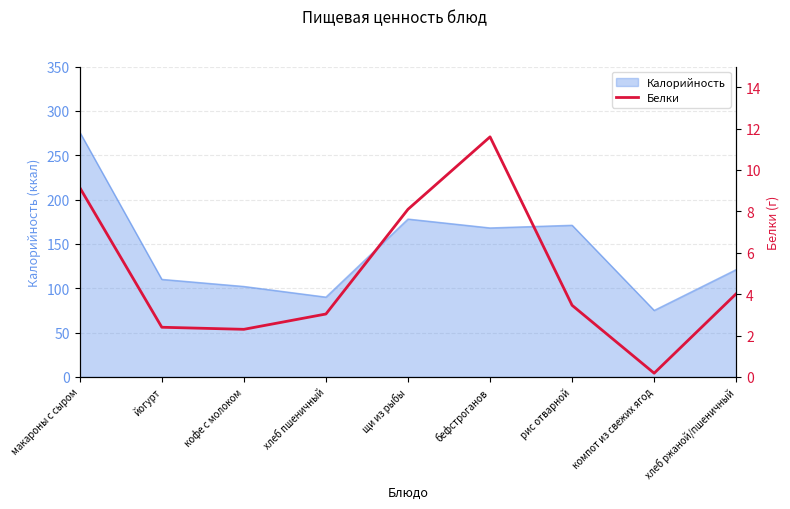

Which has a higher value, хлеб ржаной/пшеничный or щи из рыбы?

щи из рыбы